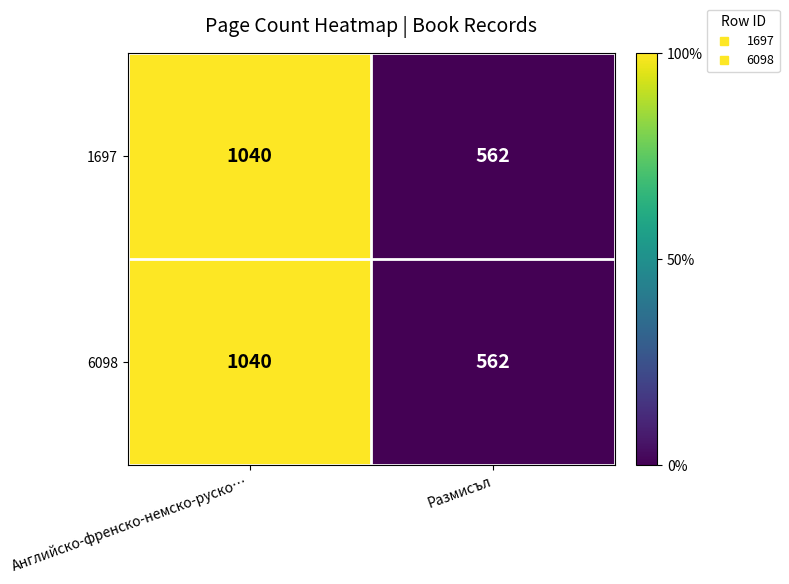

Reading left to right, transcribe all the data shown in this chart.

1697: 1040	562
6098: 1040	562